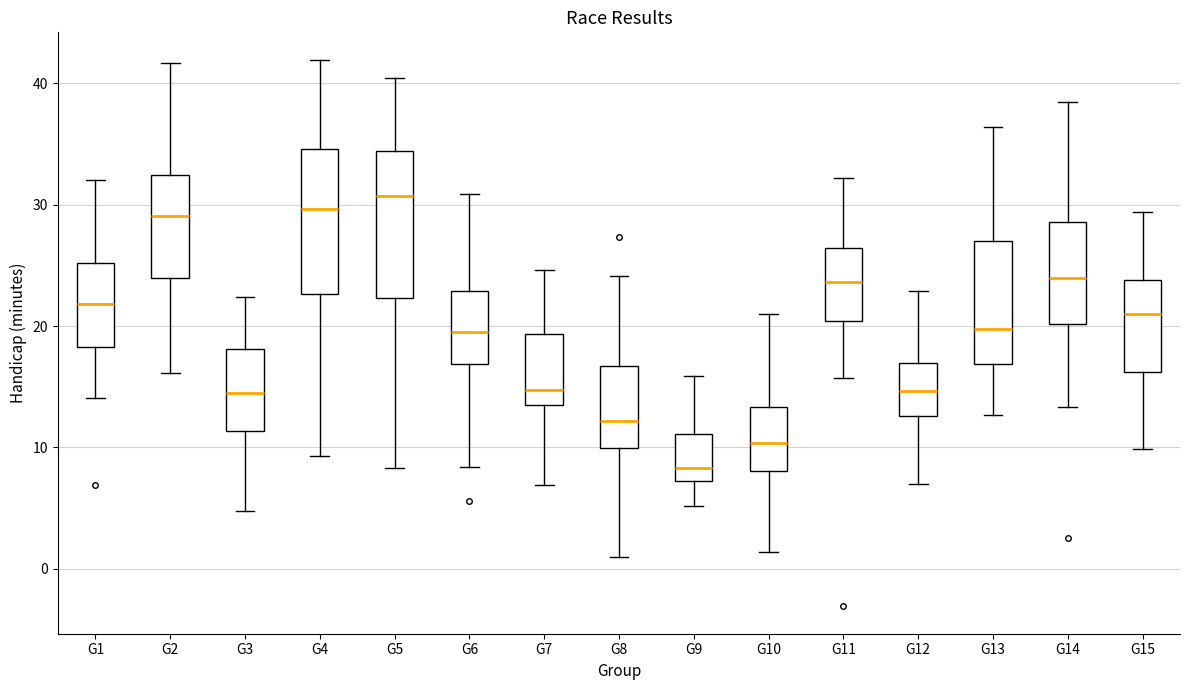

Reading left to right, transcribe this box plot: for each box, give where its median line is, the range the box spans, and where its two whiskers end, as read against the y-axis. The values are not printed on the chart, so give them approximately, as read against the axis.

G1: median 22, box 18 to 25, whiskers 14 to 32
G2: median 29, box 24 to 32, whiskers 16 to 42
G3: median 15, box 11 to 18, whiskers 5 to 22
G4: median 30, box 23 to 35, whiskers 9 to 42
G5: median 31, box 22 to 34, whiskers 8 to 40
G6: median 20, box 17 to 23, whiskers 8 to 31
G7: median 15, box 13 to 19, whiskers 7 to 25
G8: median 12, box 10 to 17, whiskers 1 to 24
G9: median 8, box 7 to 11, whiskers 5 to 16
G10: median 10, box 8 to 13, whiskers 1 to 21
G11: median 24, box 20 to 26, whiskers 16 to 32
G12: median 15, box 13 to 17, whiskers 7 to 23
G13: median 20, box 17 to 27, whiskers 13 to 36
G14: median 24, box 20 to 29, whiskers 13 to 38
G15: median 21, box 16 to 24, whiskers 10 to 29